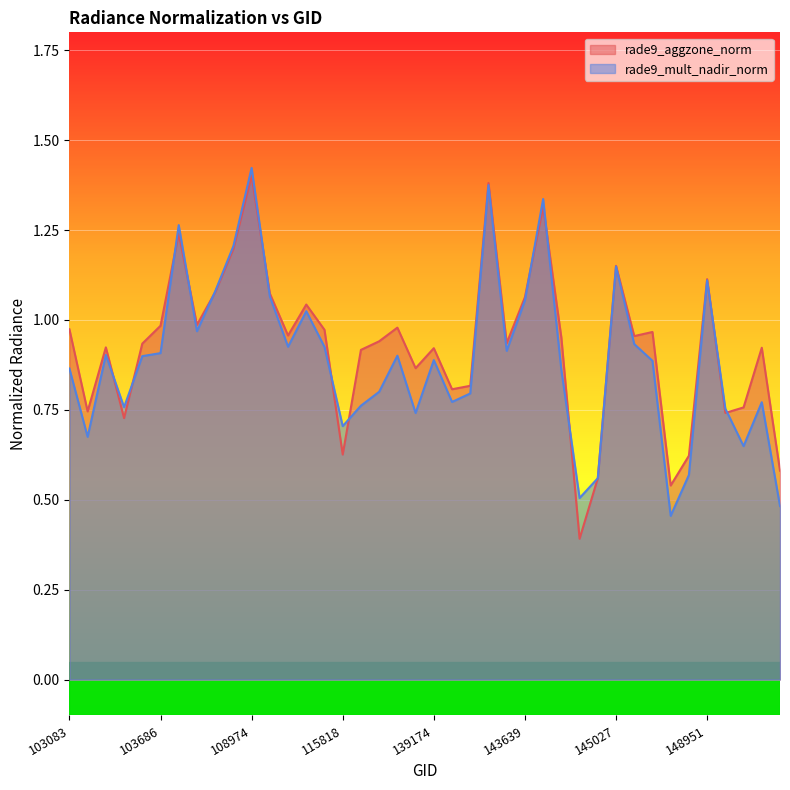

Which category has the lowest value in the rade9_aggzone_norm series?

144634